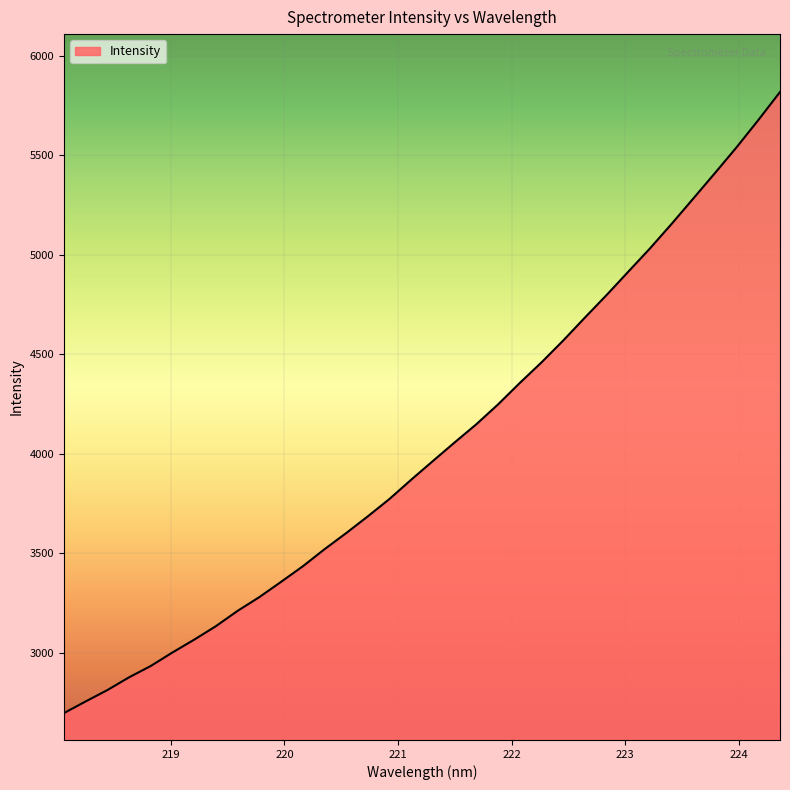

What is the maximum value shown in the chart?

5817.4